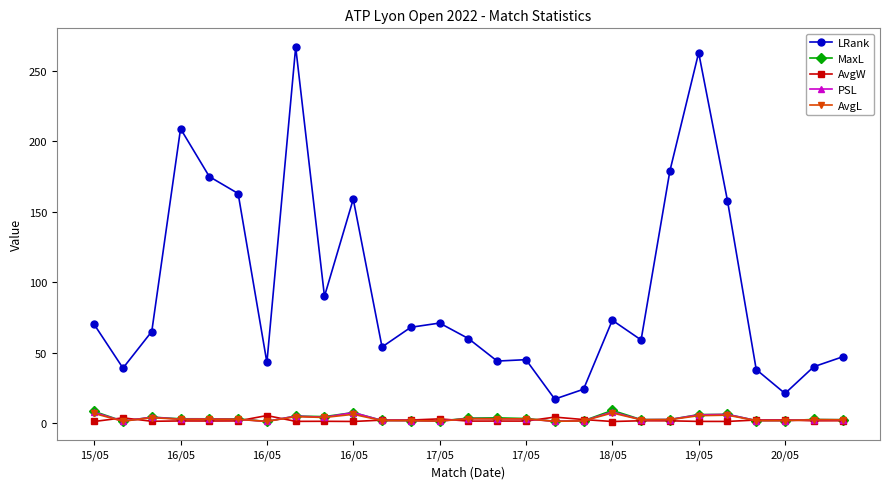

True or false: LRank and MaxL intersect in this chart.

False